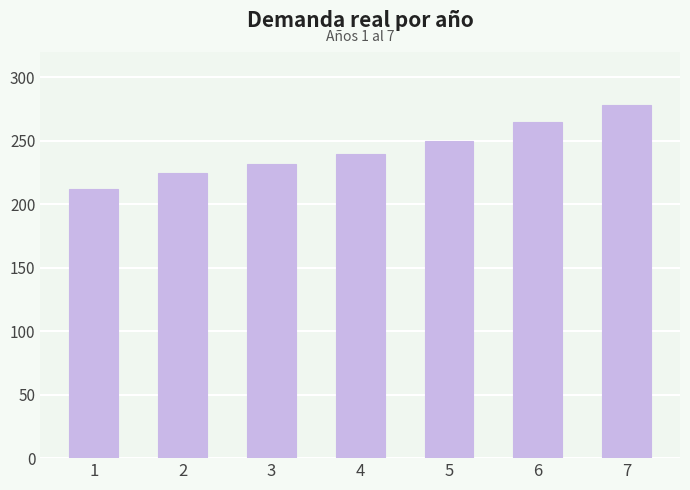

Reading left to right, list all the values displayed in this chart.

1=212	2=225	3=232	4=240	5=250	6=265	7=278